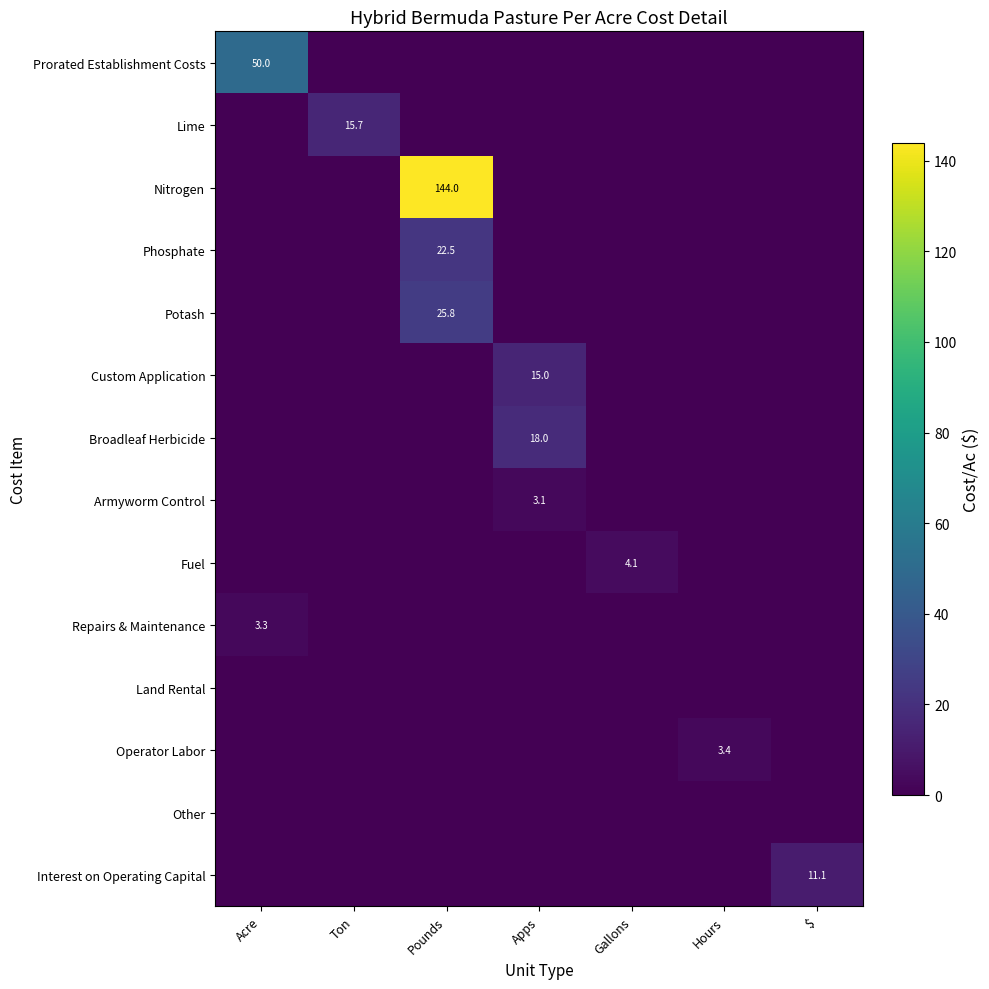

Which series has the largest total across all categories?

Nitrogen